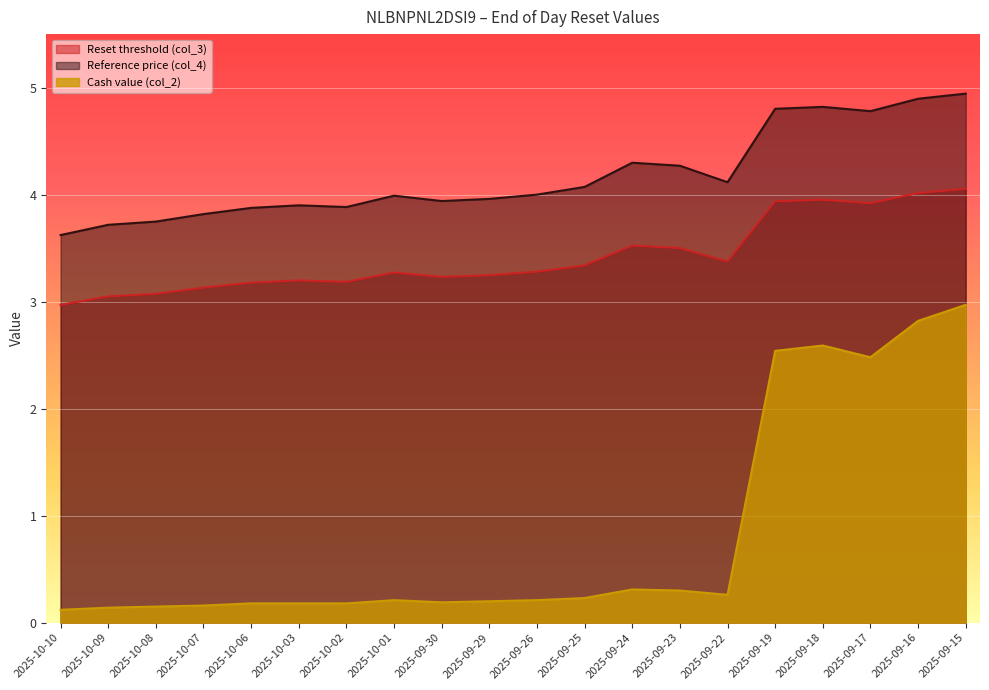

Reading right to left, what are all the values shown in this chart?

Reset threshold (col_3): 2025-09-15=4.1	2025-09-16=4.0	2025-09-17=3.9	2025-09-18=4.0	2025-09-19=3.9	2025-09-22=3.4	2025-09-23=3.5	2025-09-24=3.5	2025-09-25=3.3	2025-09-26=3.3	2025-09-29=3.2	2025-09-30=3.2	2025-10-01=3.3	2025-10-02=3.2	2025-10-03=3.2	2025-10-06=3.2	2025-10-07=3.1	2025-10-08=3.1	2025-10-09=3.0	2025-10-10=3.0
Reference price (col_4): 2025-09-15=4.9	2025-09-16=4.9	2025-09-17=4.8	2025-09-18=4.8	2025-09-19=4.8	2025-09-22=4.1	2025-09-23=4.3	2025-09-24=4.3	2025-09-25=4.1	2025-09-26=4.0	2025-09-29=4.0	2025-09-30=3.9	2025-10-01=4.0	2025-10-02=3.9	2025-10-03=3.9	2025-10-06=3.9	2025-10-07=3.8	2025-10-08=3.7	2025-10-09=3.7	2025-10-10=3.6
Cash value (col_2): 2025-09-15=3.0	2025-09-16=2.8	2025-09-17=2.5	2025-09-18=2.6	2025-09-19=2.5	2025-09-22=0.3	2025-09-23=0.3	2025-09-24=0.3	2025-09-25=0.2	2025-09-26=0.2	2025-09-29=0.2	2025-09-30=0.2	2025-10-01=0.2	2025-10-02=0.2	2025-10-03=0.2	2025-10-06=0.2	2025-10-07=0.2	2025-10-08=0.1	2025-10-09=0.1	2025-10-10=0.1